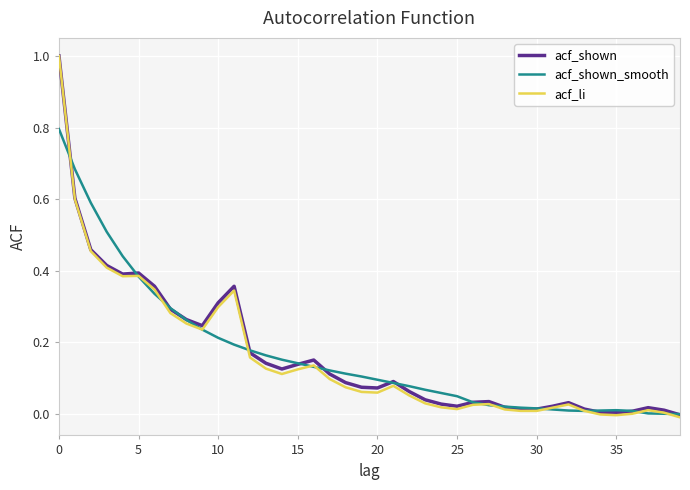

What is the maximum value shown in the chart?

1.0